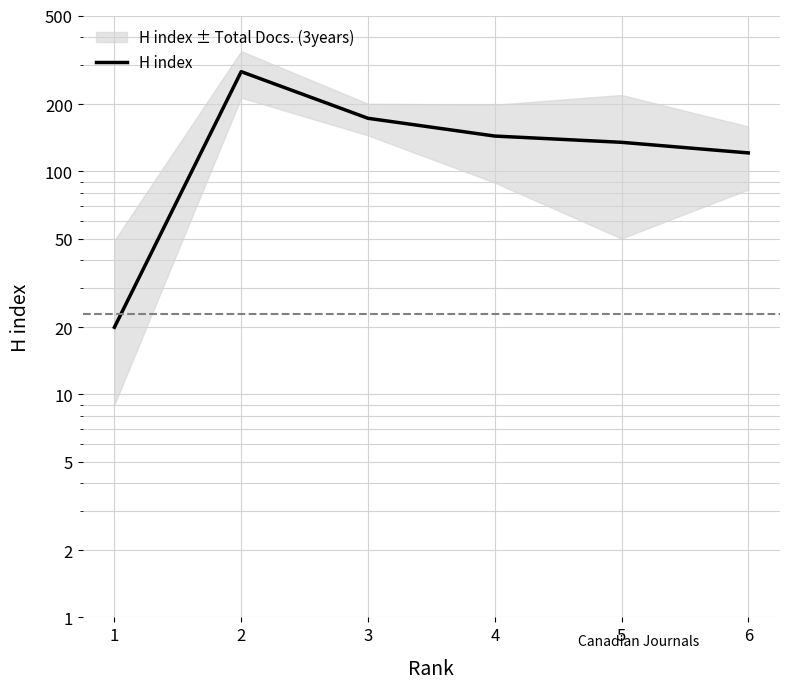

True or false: the data has more than 1 interior local peaks.

False